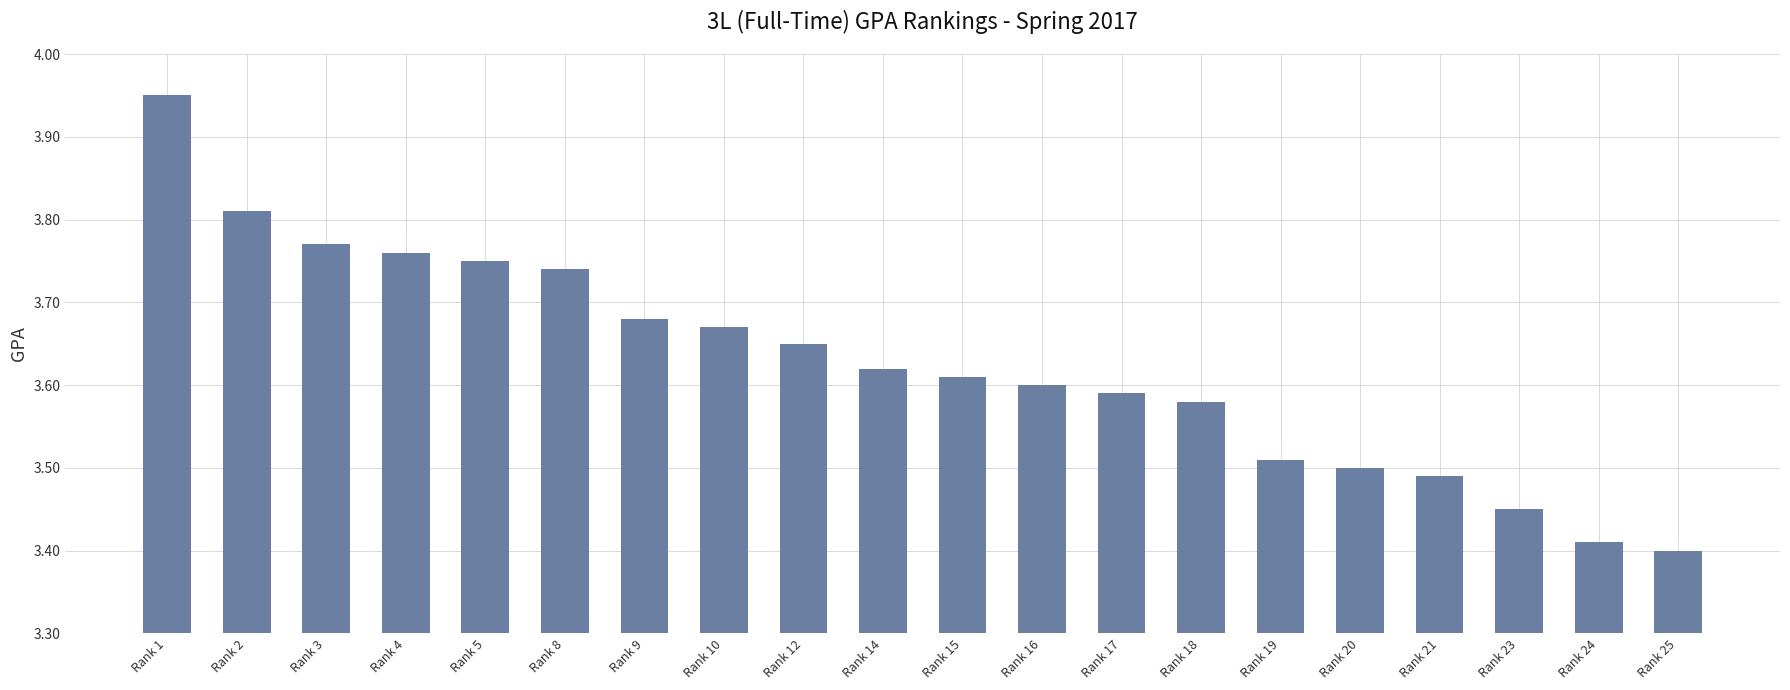

What is the ratio of the value at Rank 17 to the value at Rank 20?

1.0